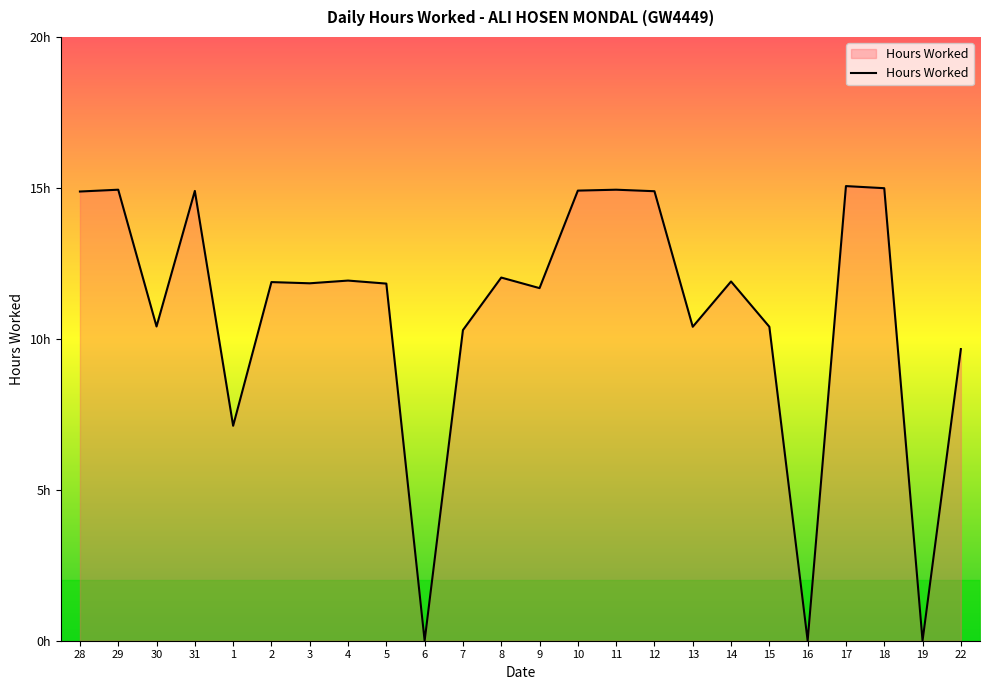

Does the chart display data point markers on the line(s)?

No